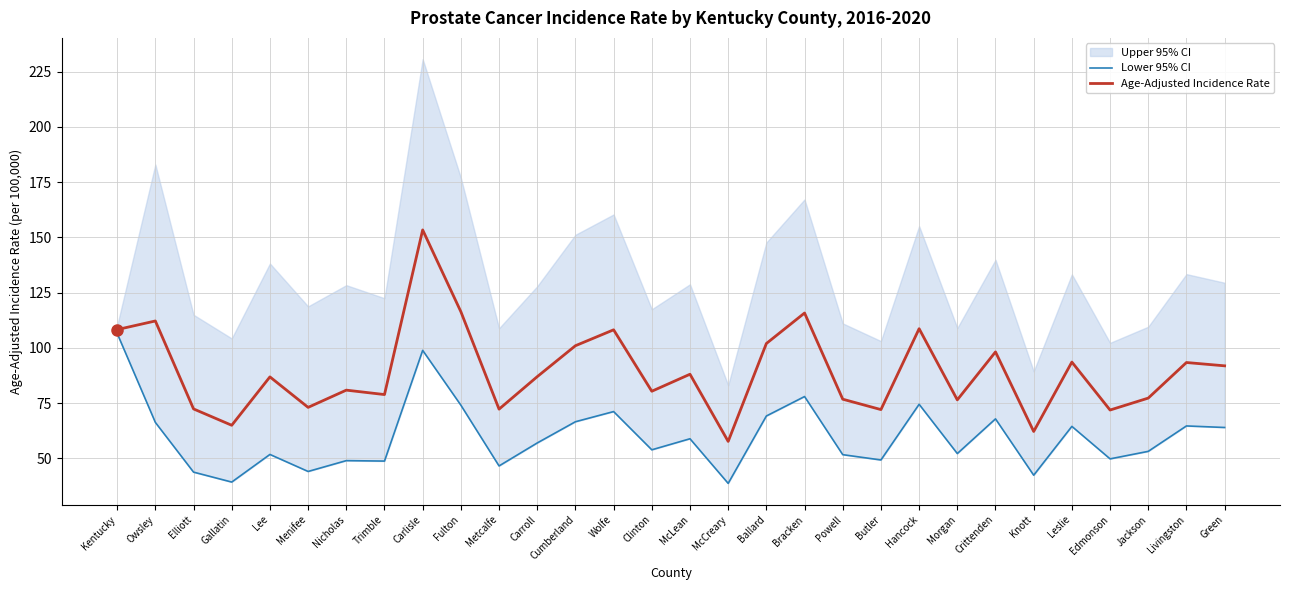

How many lines are shown in the chart?

2